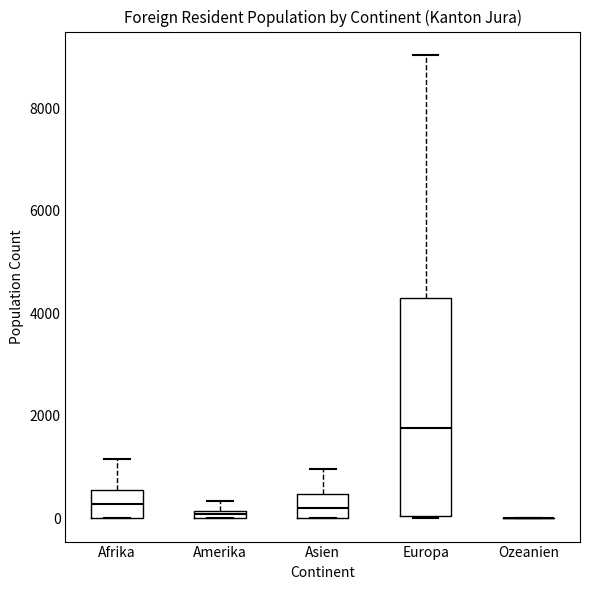

Where does the median line of the box for Afrika sit on the y-axis? The values are not printed on the chart, so give them approximately, as read against the axis.

200